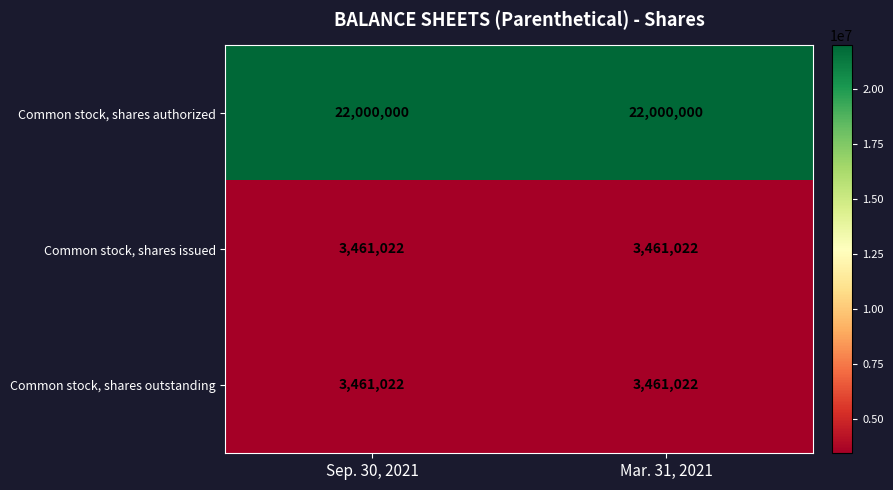

What is the smallest value displayed?

3461022